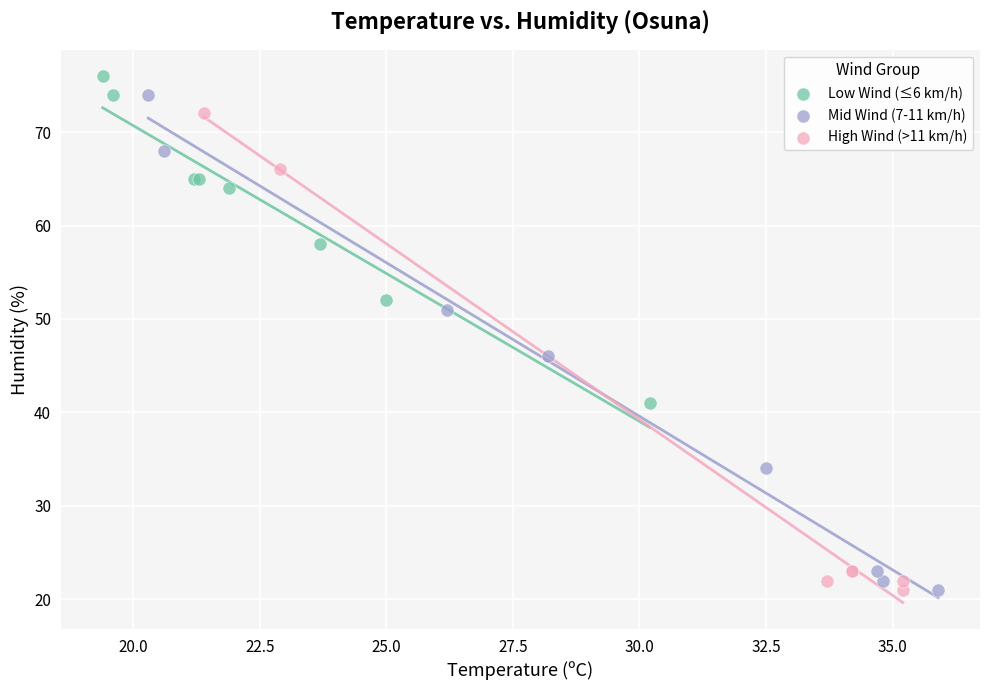

What are all the series names shown in the legend?

Low Wind (≤6 km/h), Mid Wind (7-11 km/h), High Wind (>11 km/h)